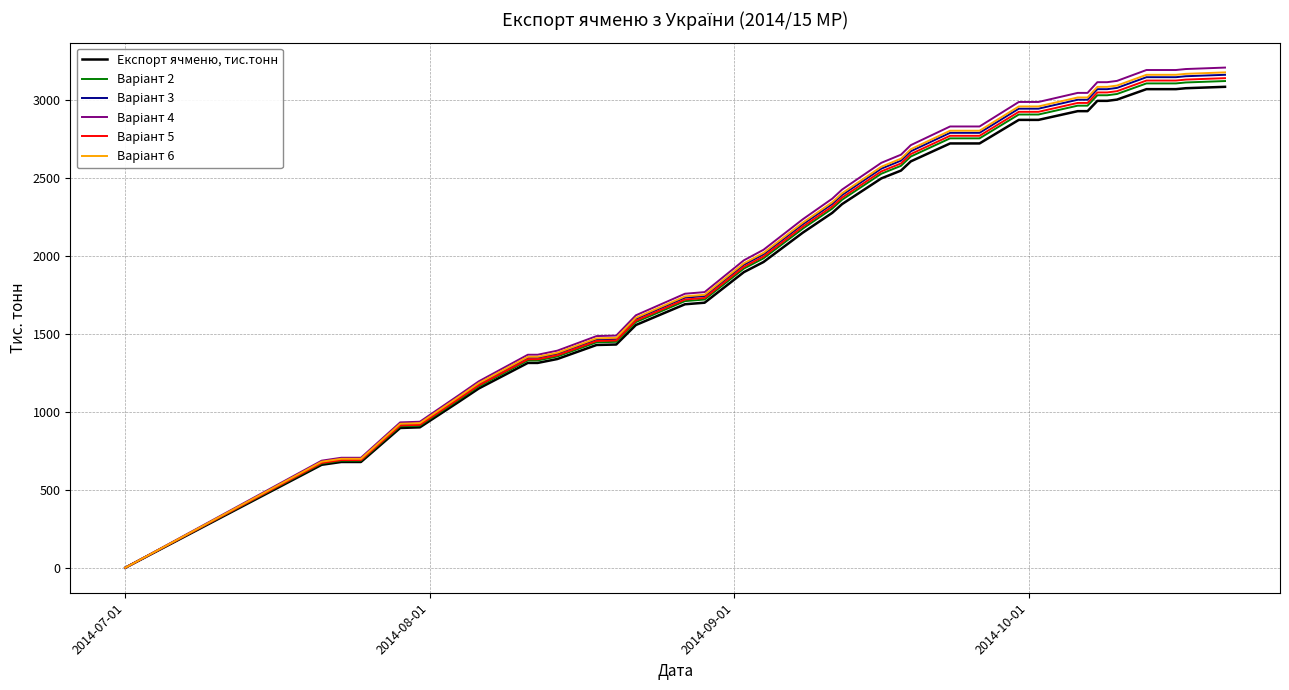

How many lines are shown in the chart?

6